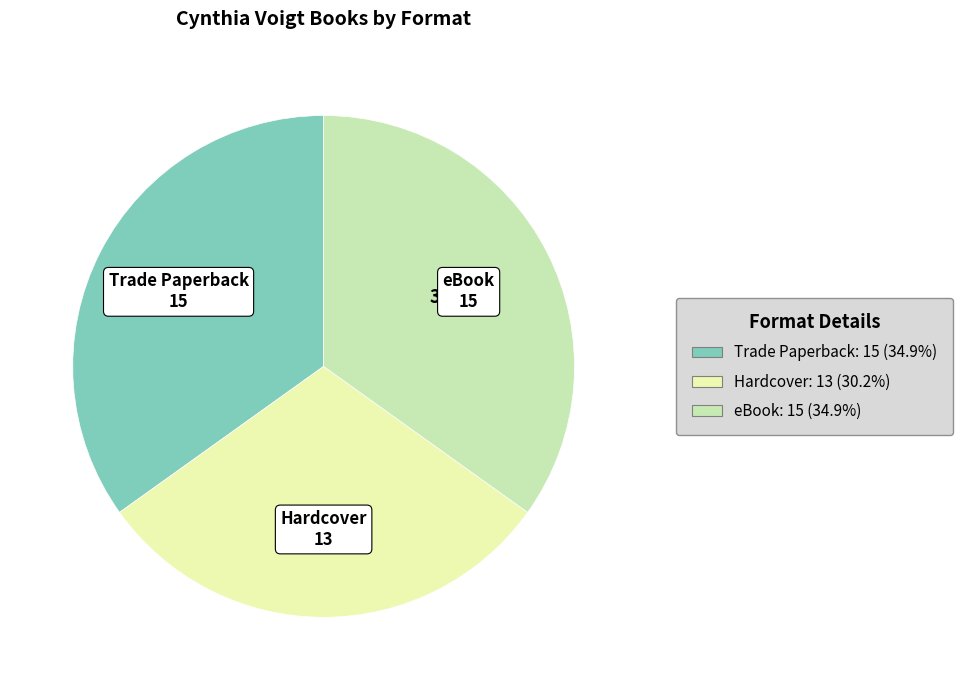

Approximately how many times larger is the value at Trade Paperback compared to eBook?

1.0